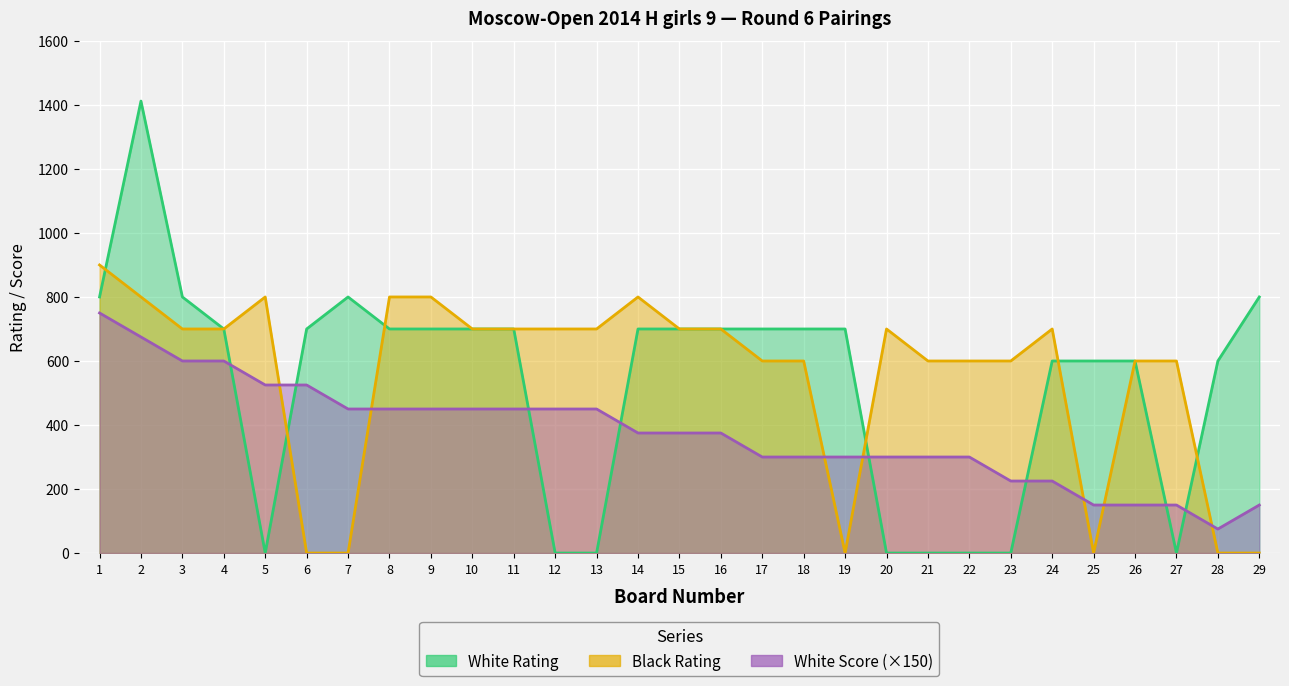

Reading left to right, list all the values displayed in this chart.

White Rating: 800	1412	800	700	0	700	800	700	700	700	700	0	0	700	700	700	700	700	700	0	0	0	0	600	600	600	0	600	800
Black Rating: 900	800	700	700	800	0	0	800	800	700	700	700	700	800	700	700	600	600	0	700	600	600	600	700	0	600	600	0	0
White Score: 750	675	600	600	525	525	450	450	450	450	450	450	450	375	375	375	300	300	300	300	300	300	225	225	150	150	150	75	150